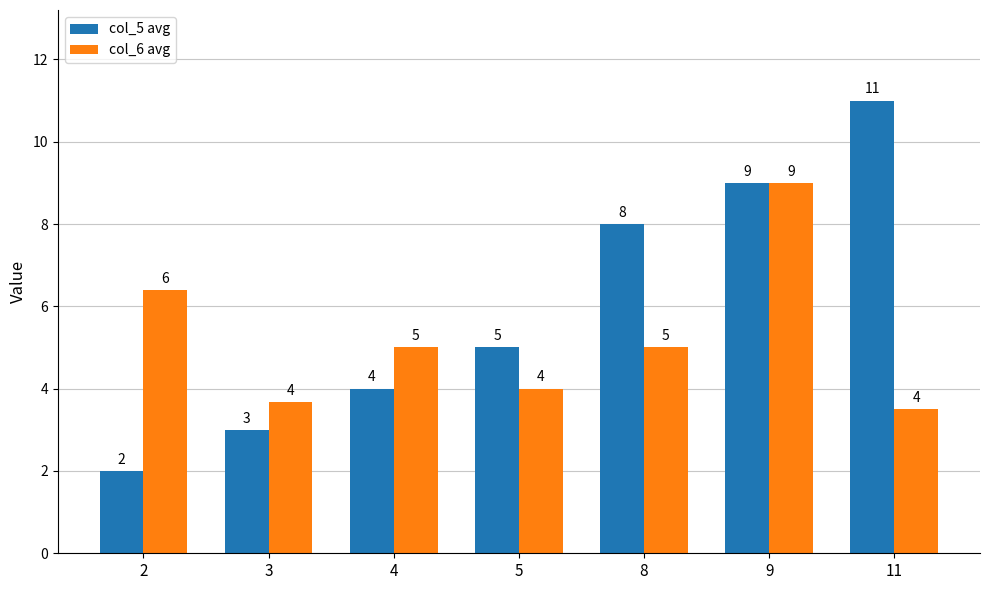

What is the total value across all series at 9?

18.0